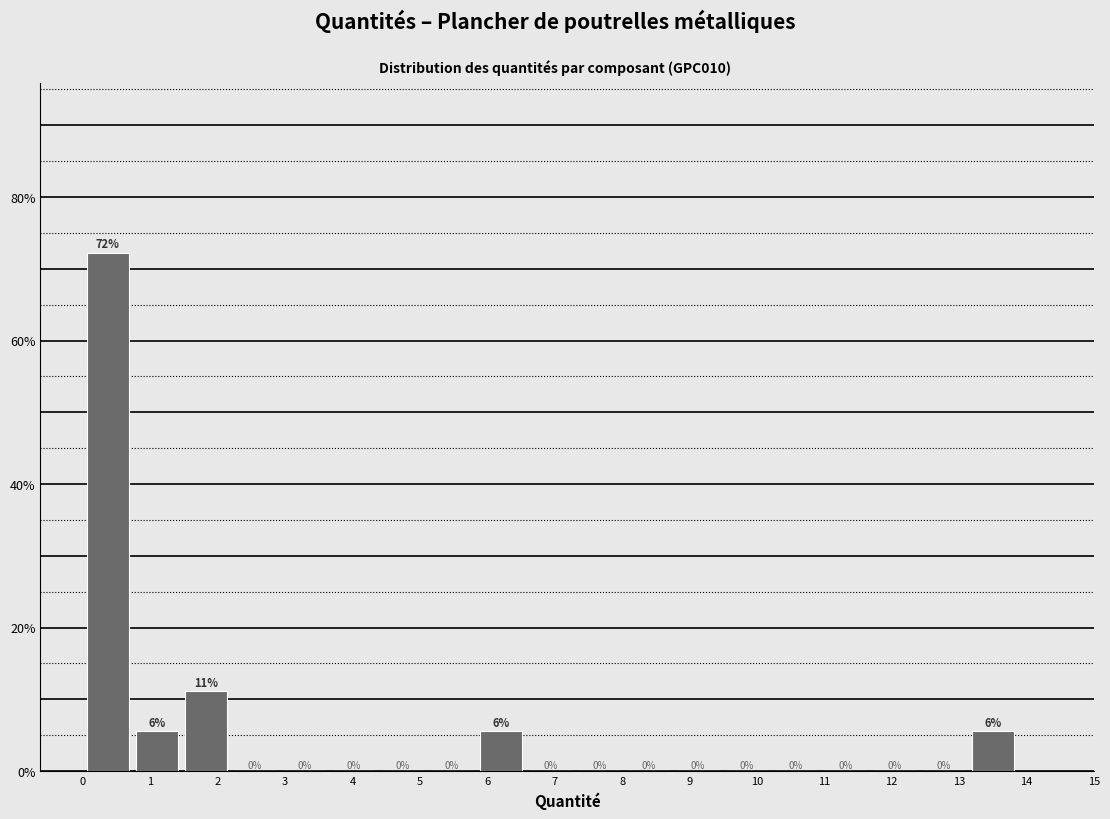

Over which range of the x-axis is the bar tallest?

0.0 to 0.7